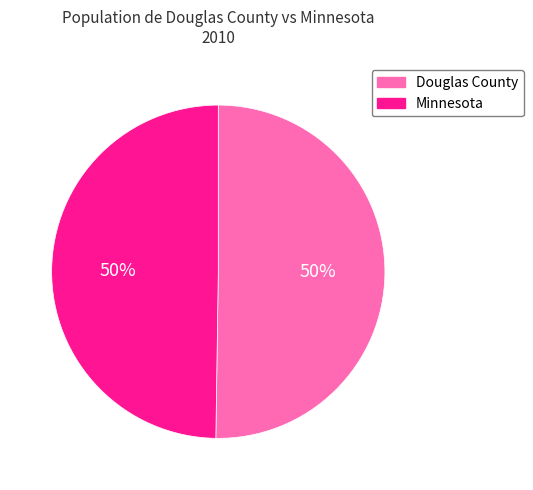

The Douglas County slice represents 59% of the pie. True or false?

False